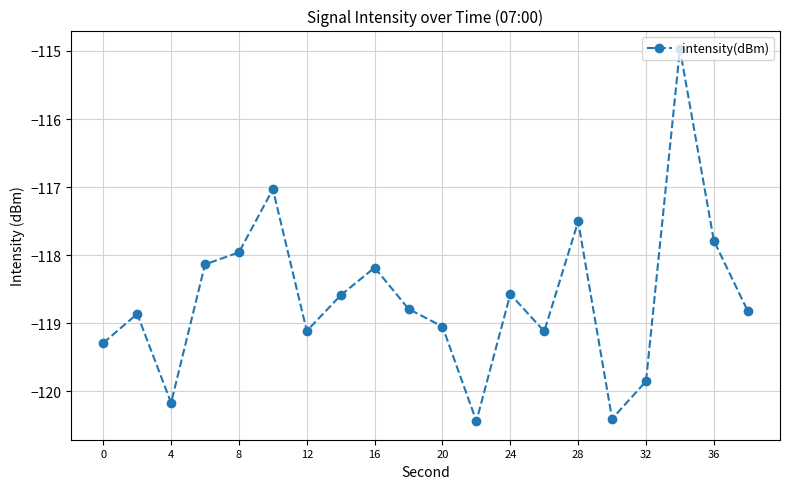

True or false: there are more than 1 points higher than both neighbors.

True